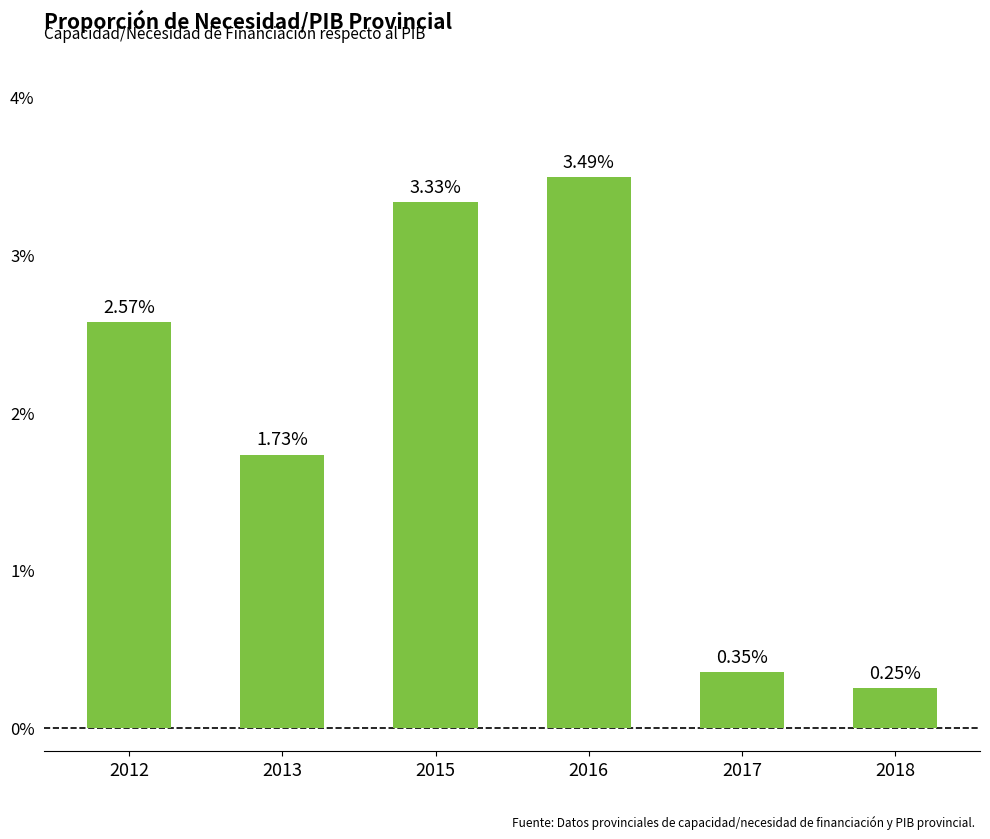

At which category does the chart reach its peak across all series?

2016